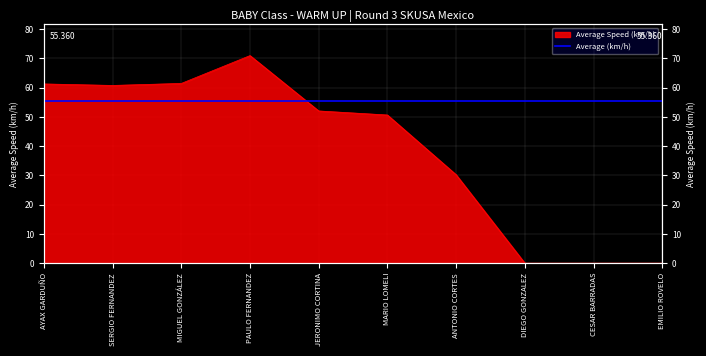

How many lines are shown in the chart?

1